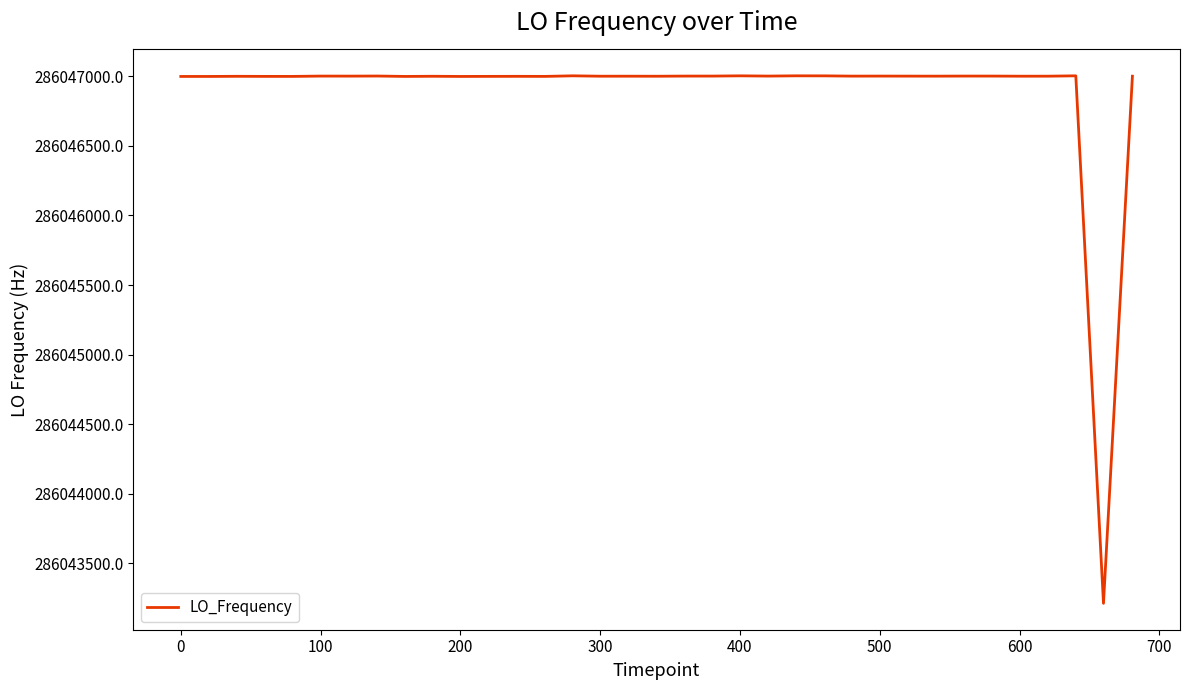

What is the minimum value shown in the chart?

286043213.5